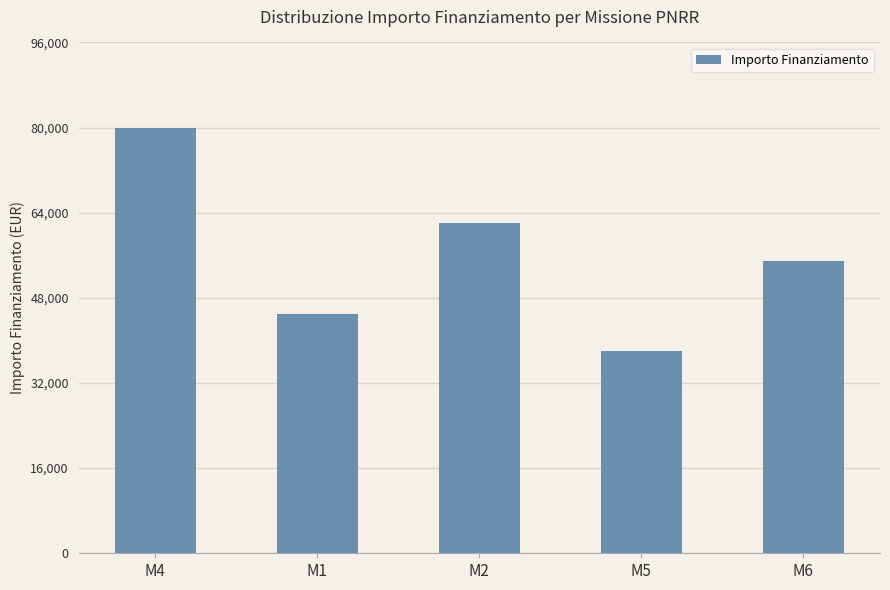

How many data points does each series have?

5